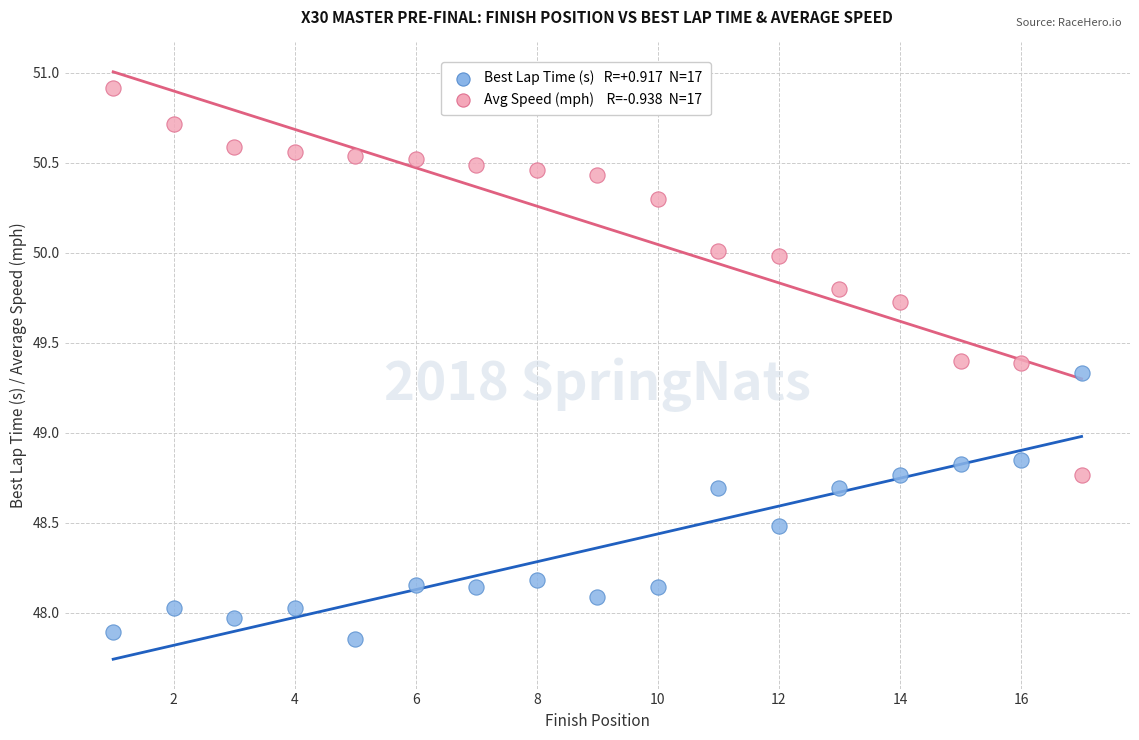

Across all data points, what is the range of Y values (max minus min)?

3.1